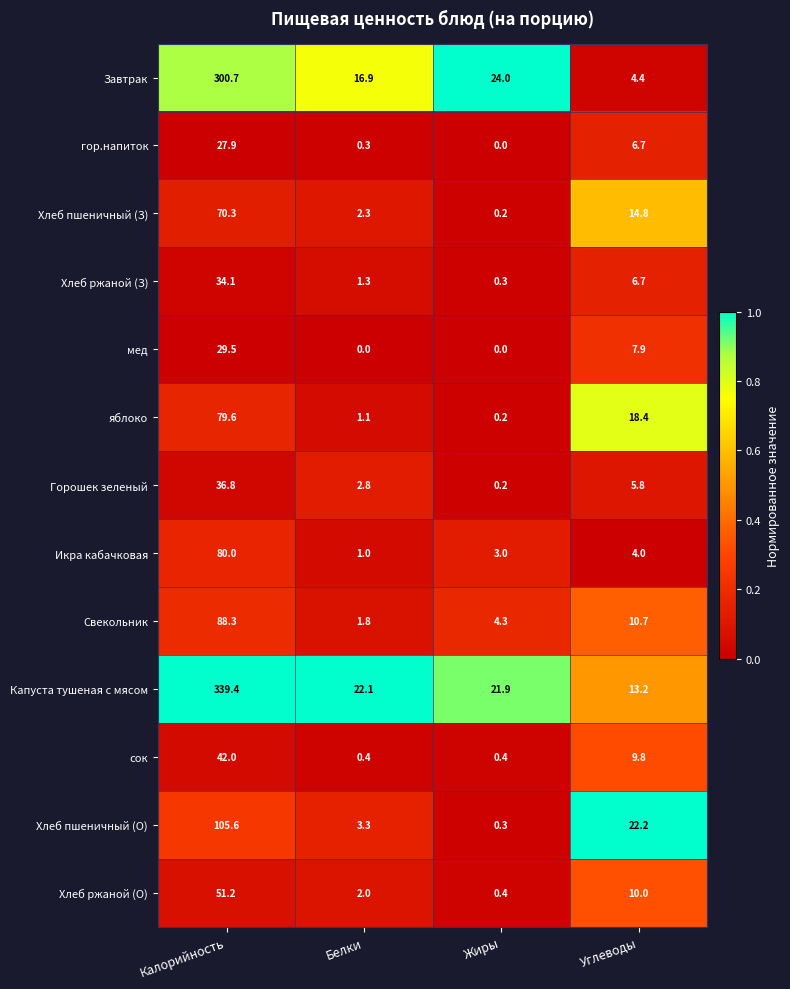

What is the spread (max minus min) of values at Калорийность?

311.5